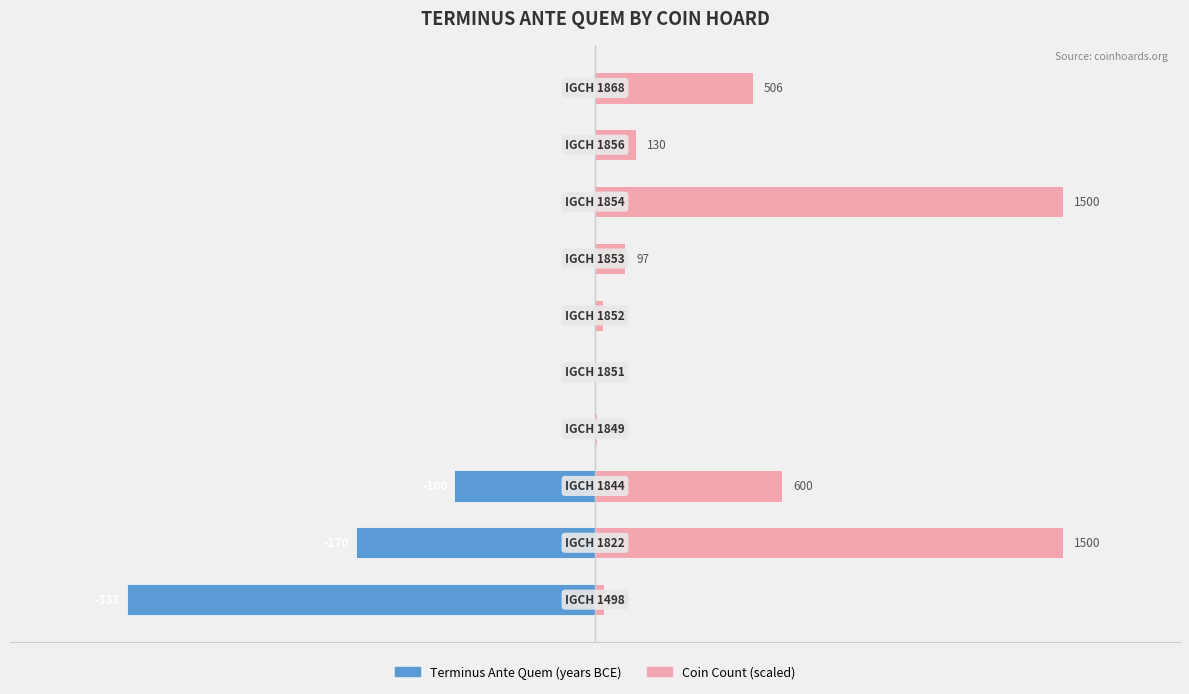

Are the bars horizontal?

Yes